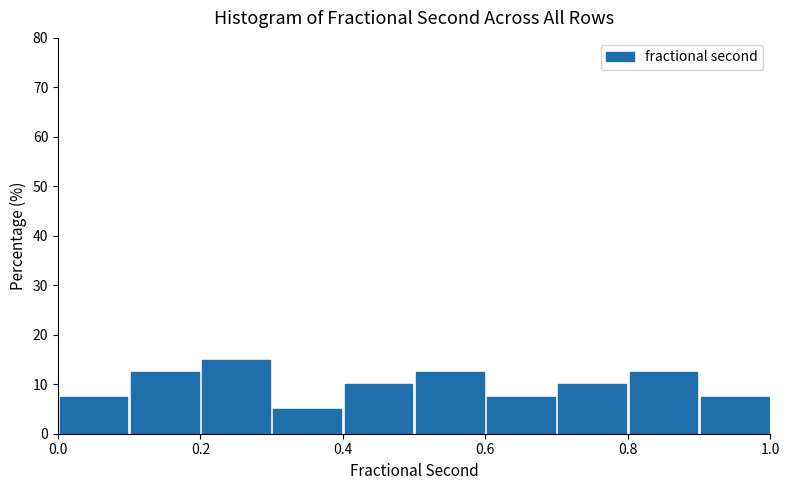

Reading left to right, transcribe this chart: for each bar, give the range it covers on the x-axis and its height. The values are not printed on the chart, so give them approximately, as read against the axis.

0.0 to 0.1: 8
0.1 to 0.2: 13
0.2 to 0.3: 15
0.3 to 0.4: 5
0.4 to 0.5: 10
0.5 to 0.6: 13
0.6 to 0.7: 8
0.7 to 0.8: 10
0.8 to 0.9: 13
0.9 to 1.0: 8